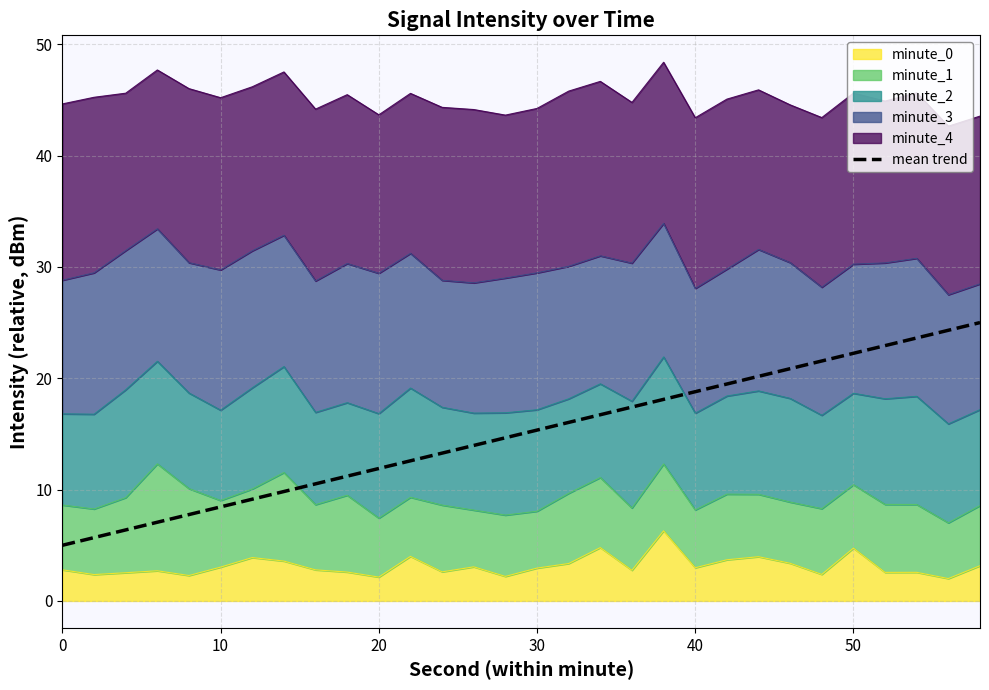

How many lines are shown in the chart?

1